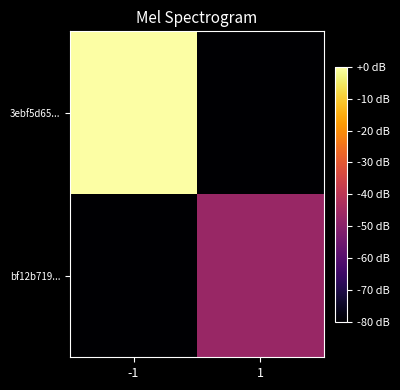

Rank the series by their maximum value, from lowest to highest.

bf12b719..., 3ebf5d65...